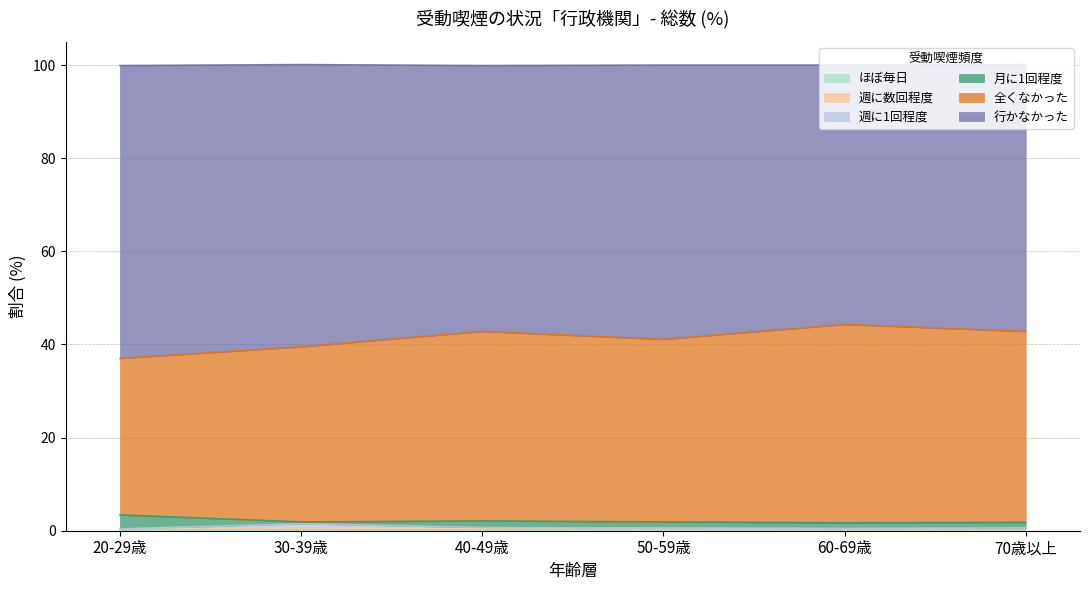

True or false: ほぼ毎日 has more than 0 points higher than both neighbors.

True